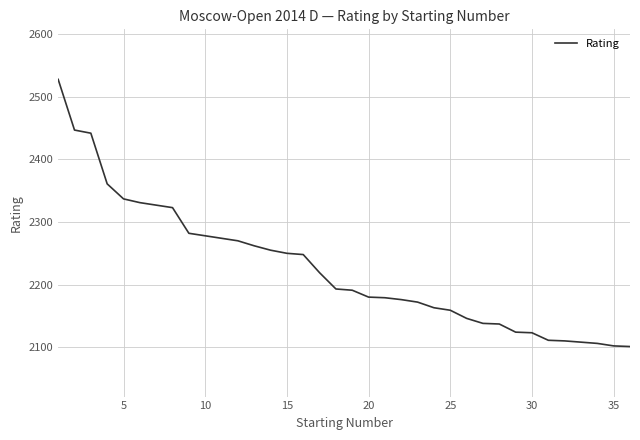

What is the maximum value shown in the chart?

2528